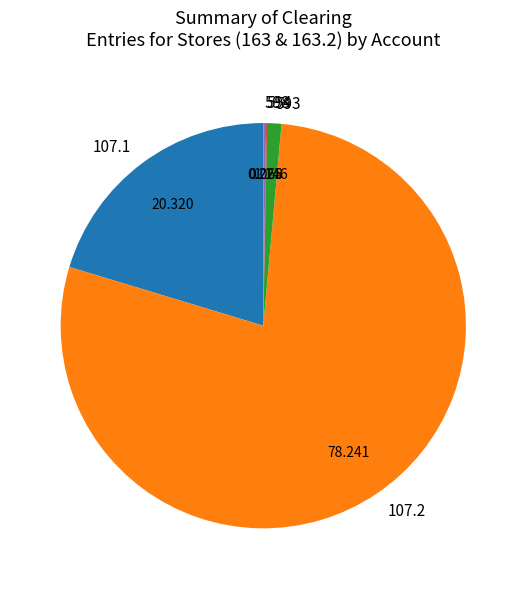

Which slice is the largest?

107.2